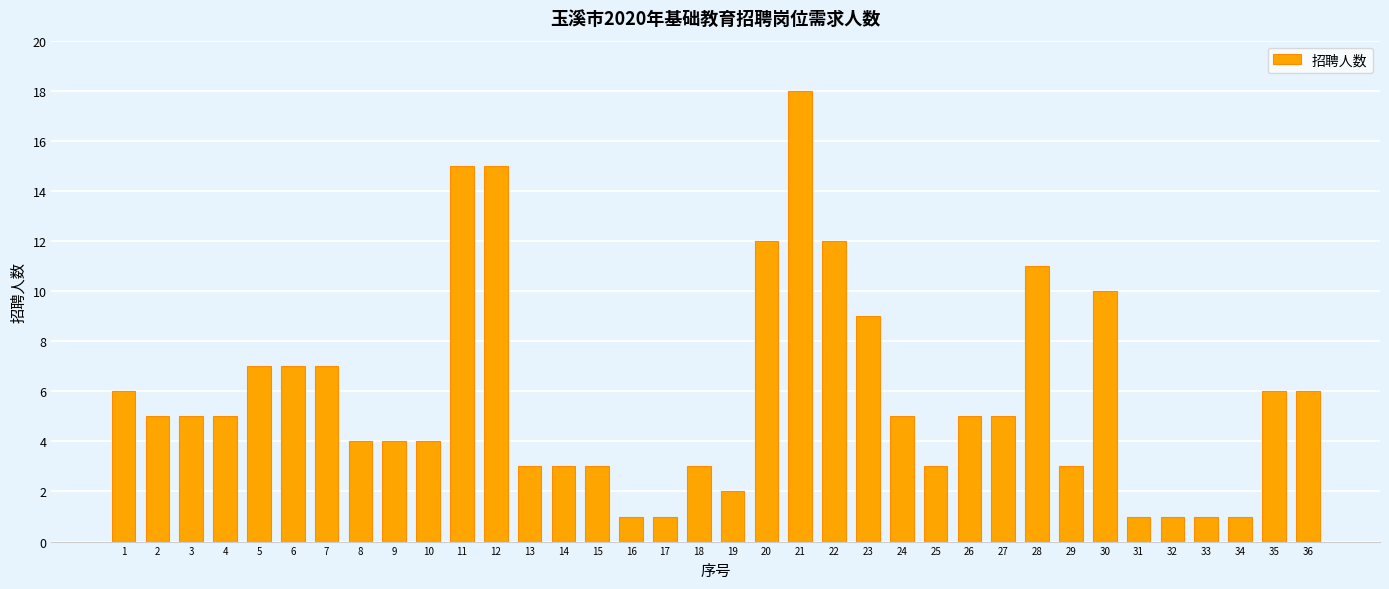

What is the smallest value displayed?

1